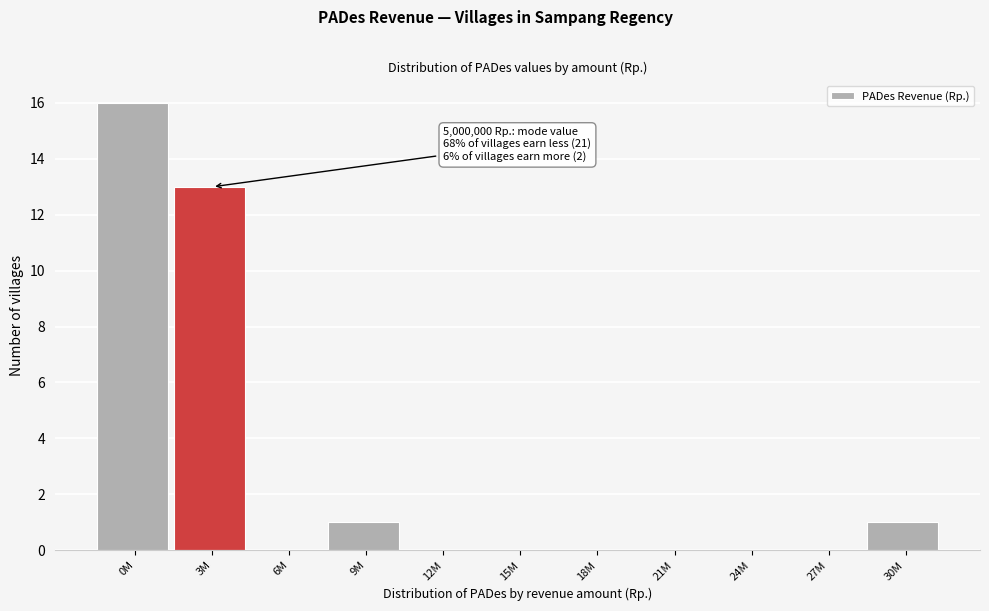

Reading left to right, transcribe all the data shown in this chart.

0M=16	3M=13	6M=0	9M=1	12M=0	15M=0	18M=0	21M=0	24M=0	27M=0	30M=1